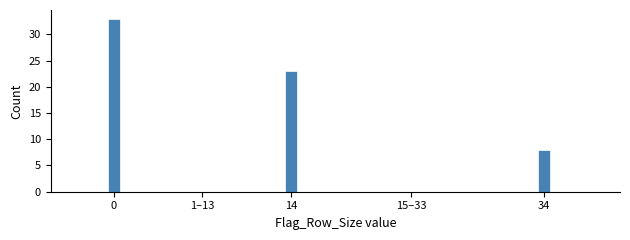

Reading left to right, extract all data points from this chart.

0=33	1–13=0	14=23	15–33=0	34=8